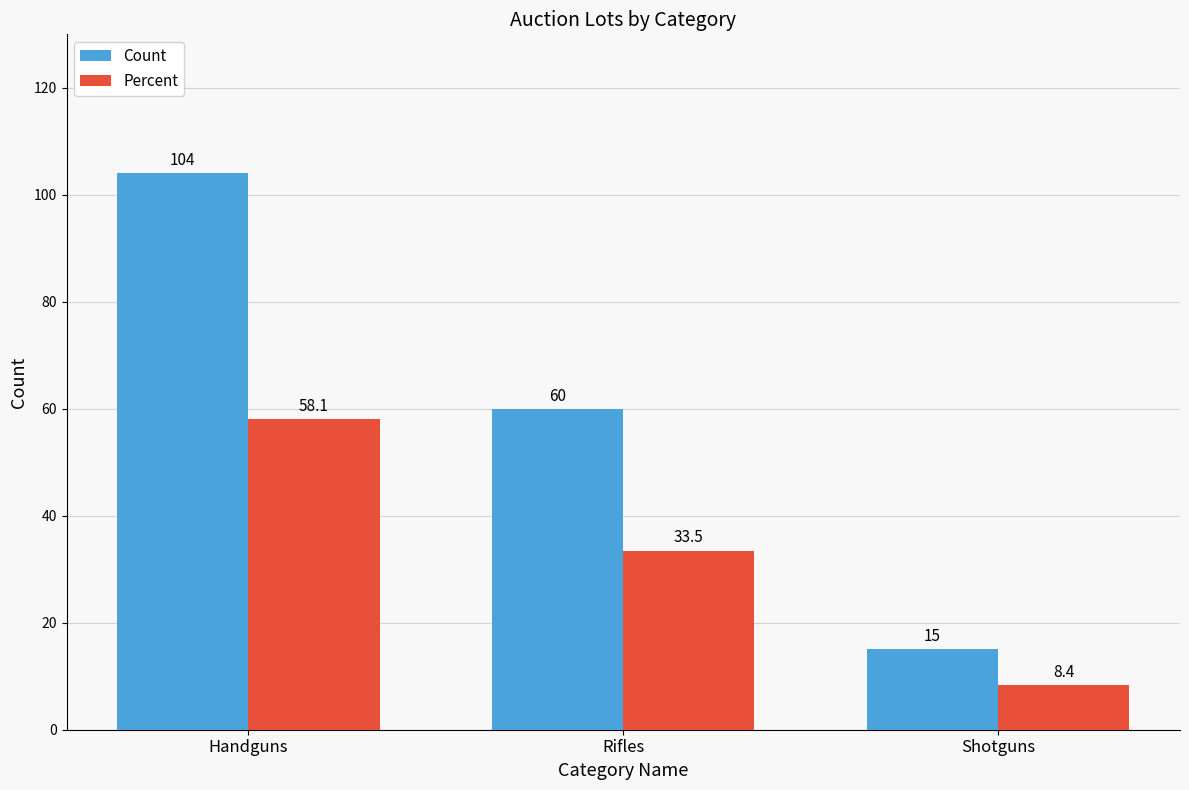

Reading left to right, extract all data points from this chart.

Count: Handguns=104.0	Rifles=60.0	Shotguns=15.0
Percent: Handguns=58.1	Rifles=33.5	Shotguns=8.4